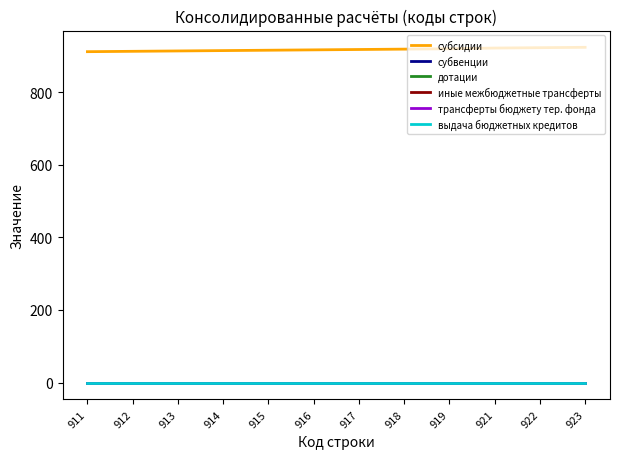

What is the total value across all series at 917?

917